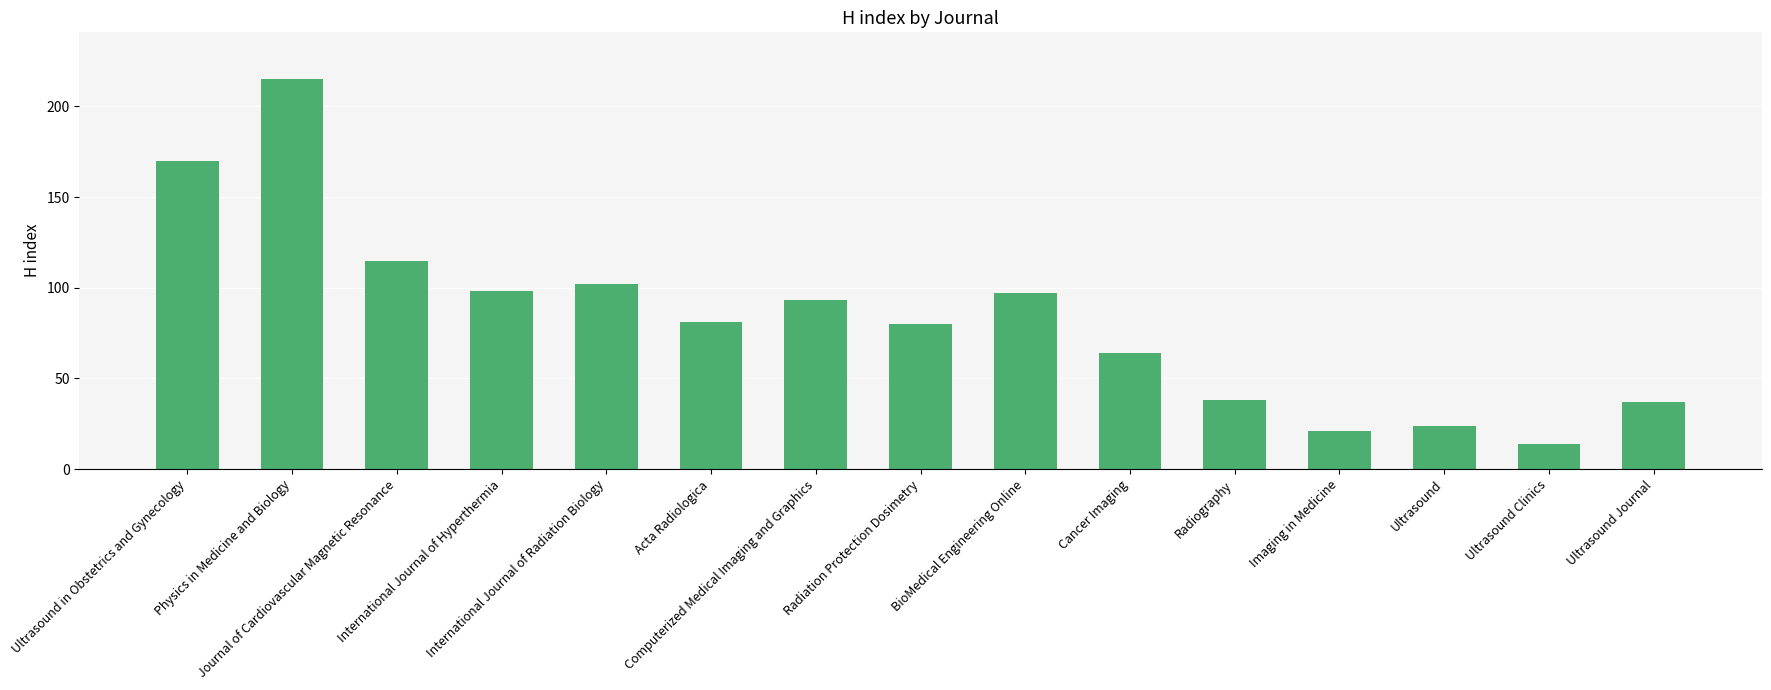

Reading right to left, transcribe all the data shown in this chart.

Ultrasound Journal=37	Ultrasound Clinics=14	Ultrasound=24	Imaging in Medicine=21	Radiography=38	Cancer Imaging=64	BioMedical Engineering Online=97	Radiation Protection Dosimetry=80	Computerized Medical Imaging and Graphics=93	Acta Radiologica=81	International Journal of Radiation Biology=102	International Journal of Hyperthermia=98	Journal of Cardiovascular Magnetic Resonance=115	Physics in Medicine and Biology=215	Ultrasound in Obstetrics and Gynecology=170